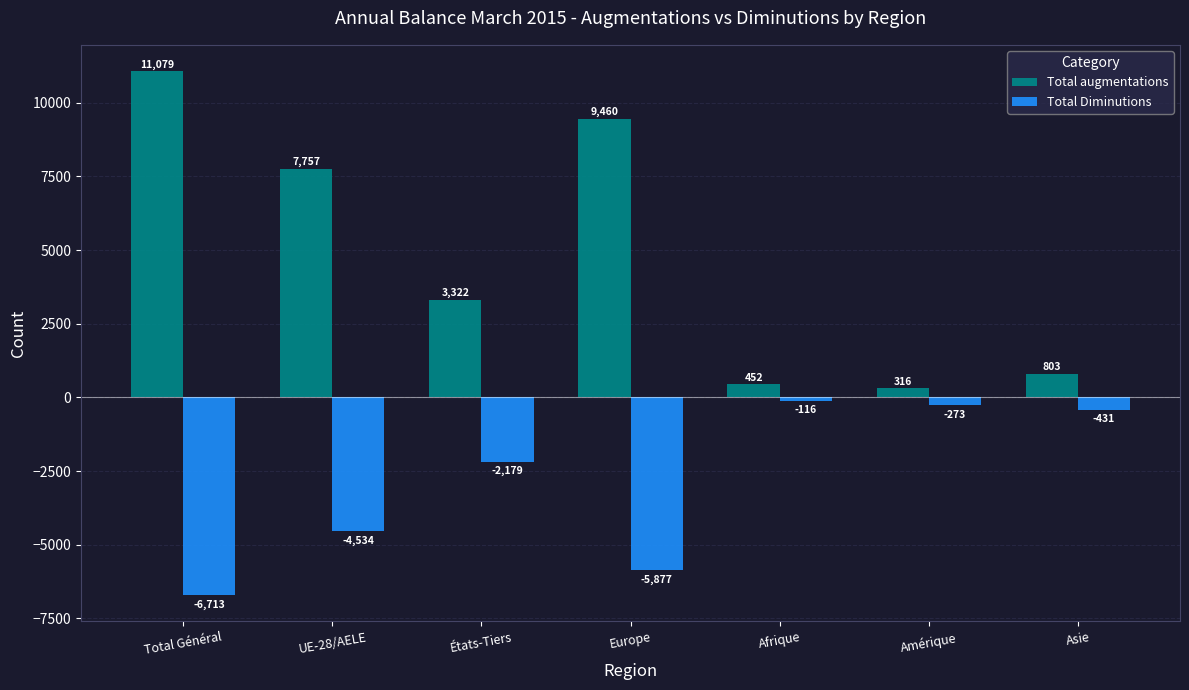

The value of Total augmentations at États-Tiers is 1675. True or false?

False